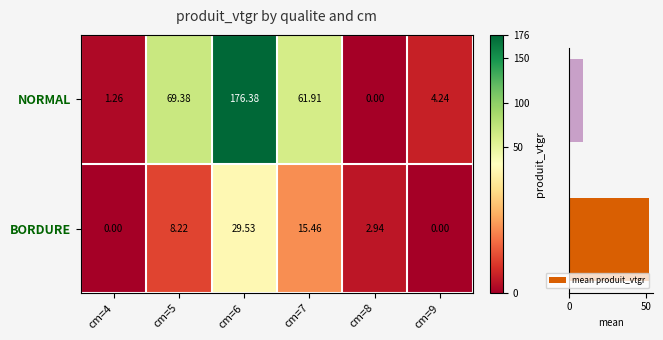

What is the average value of the mean produit_vtgr series?

30.8